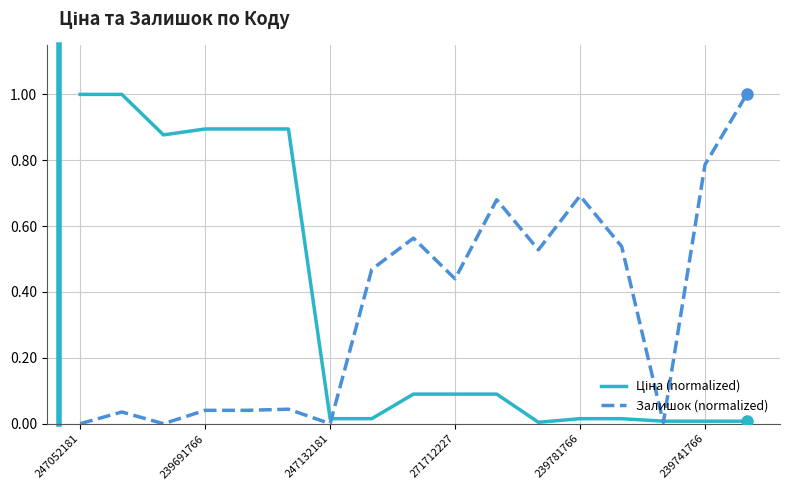

Reading left to right, list all the values displayed in this chart.

Ціна (normalized): 1.0	1.0	0.9	0.9	0.9	0.9	0.0	0.0	0.1	0.1	0.1	0.0	0.0	0.0	0.0	0.0	0.0
Залишок (normalized): 0.0	0.0	0.0	0.0	0.0	0.0	0.0	0.5	0.6	0.4	0.7	0.5	0.7	0.5	0.0	0.8	1.0